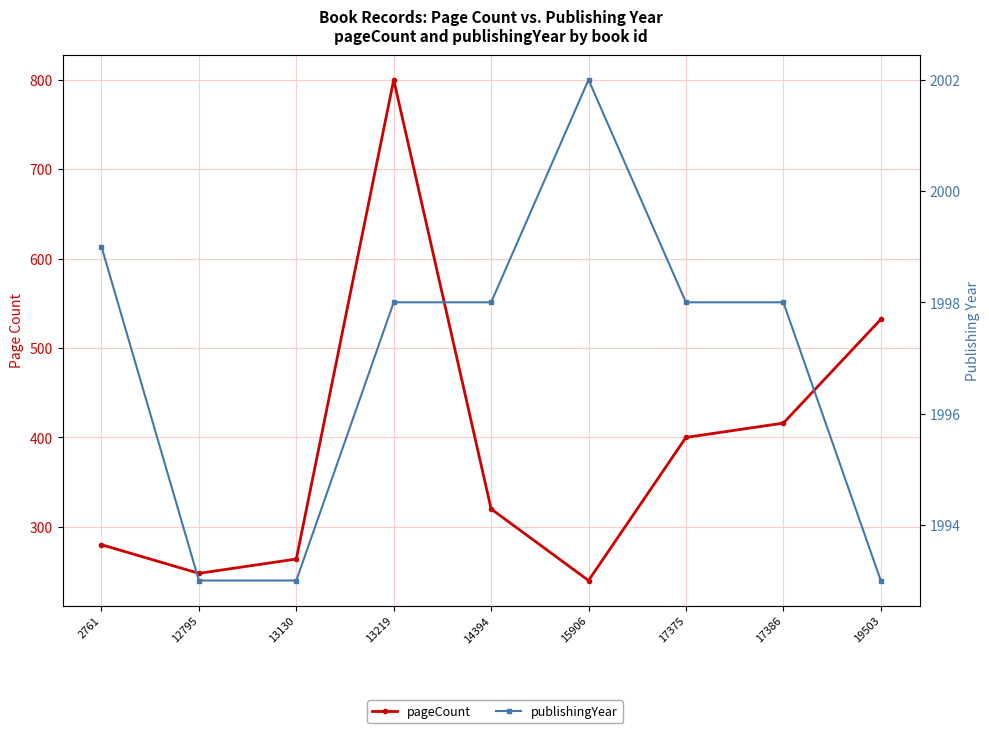

Which series has the largest range (max minus min)?

pageCount